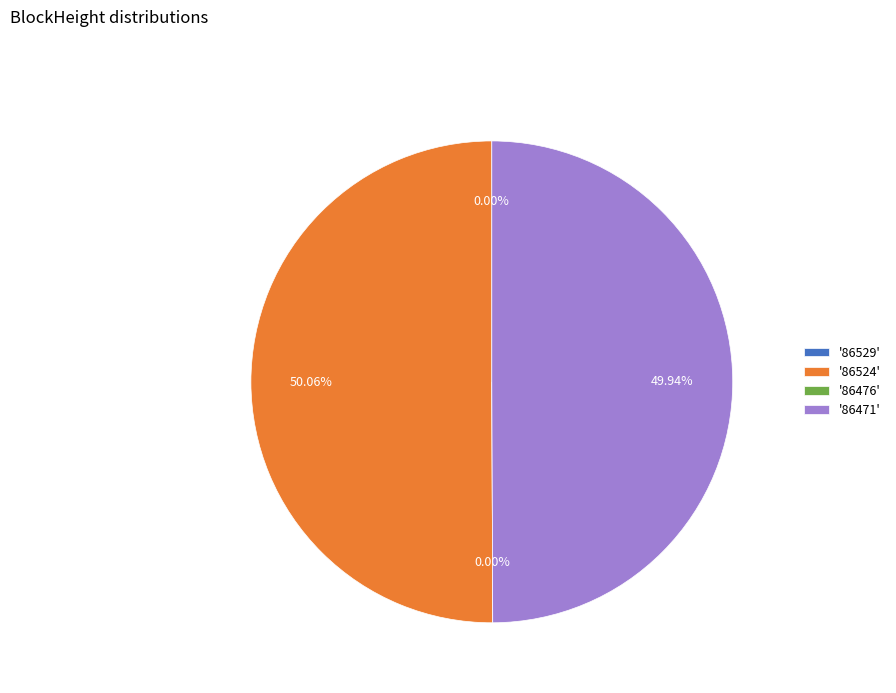

To the nearest percent, what is the difference between the largest and smallest slice percentages?

50%